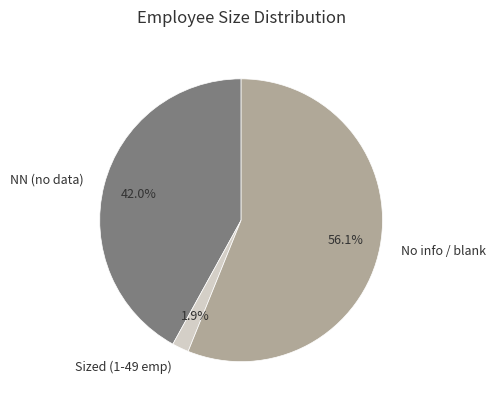

How many segments does this pie chart have?

3